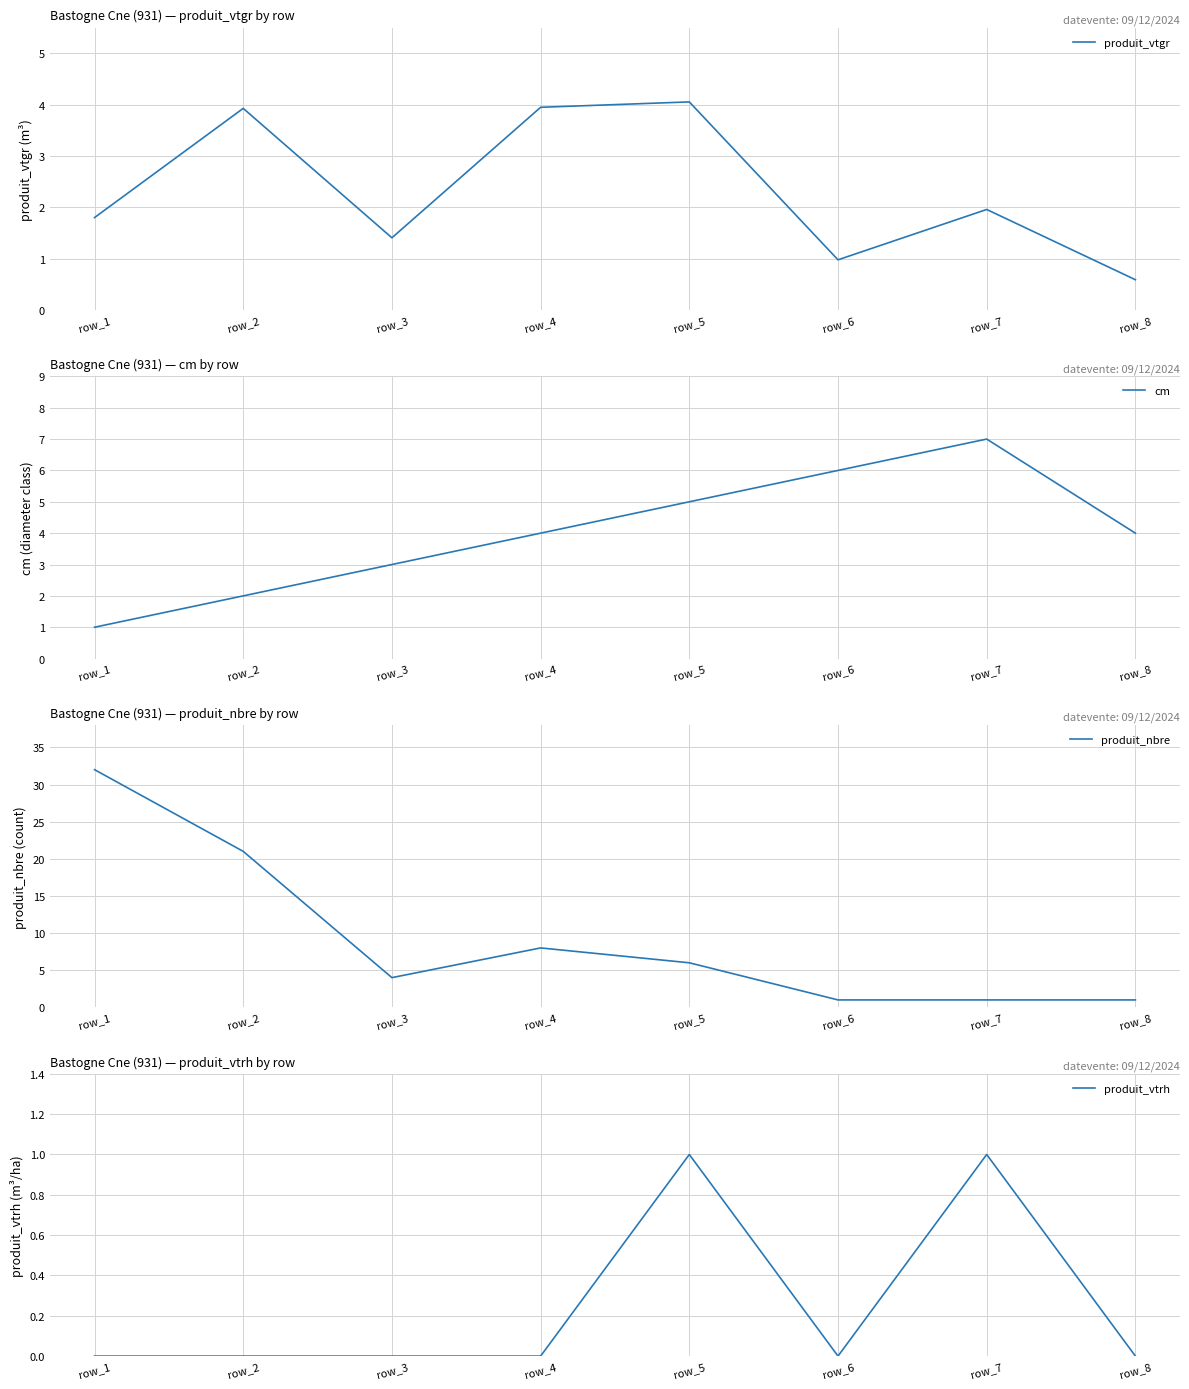

List the labels in order of produit_vtgr value, largest first.

row_5, row_4, row_2, row_7, row_1, row_3, row_6, row_8